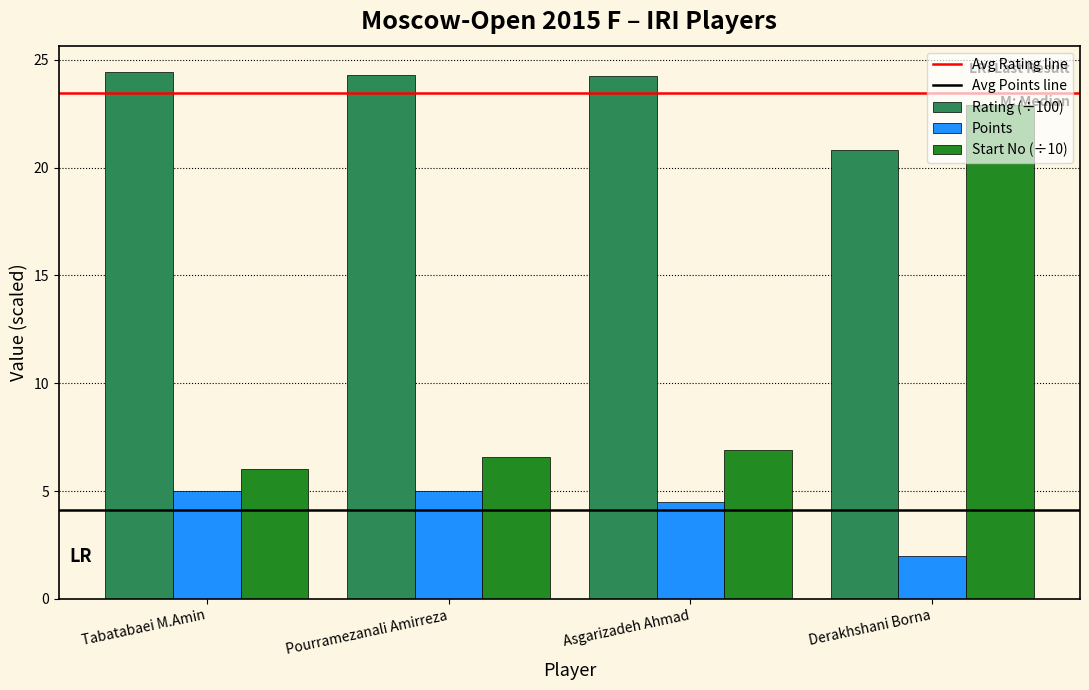

What is the label of the 4th bar from the right?

Tabatabaei M.Amin